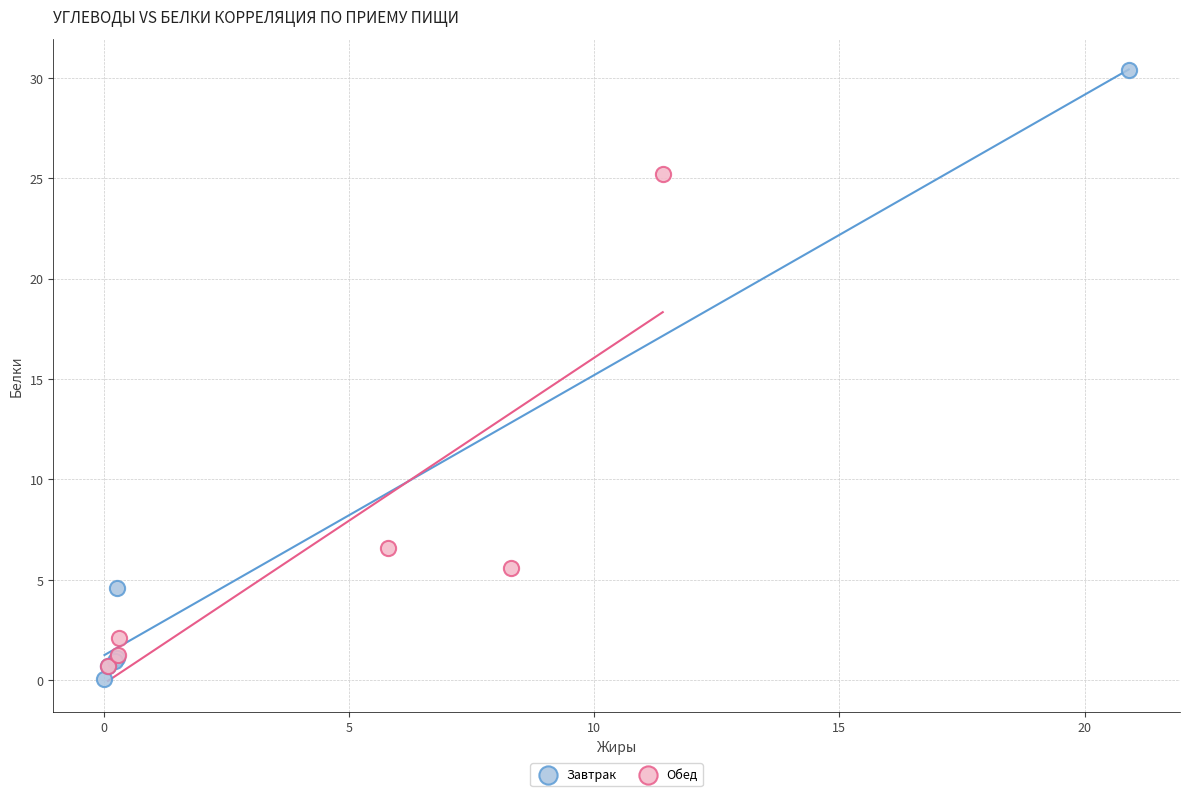

Which series reaches the maximum Y coordinate?

Завтрак